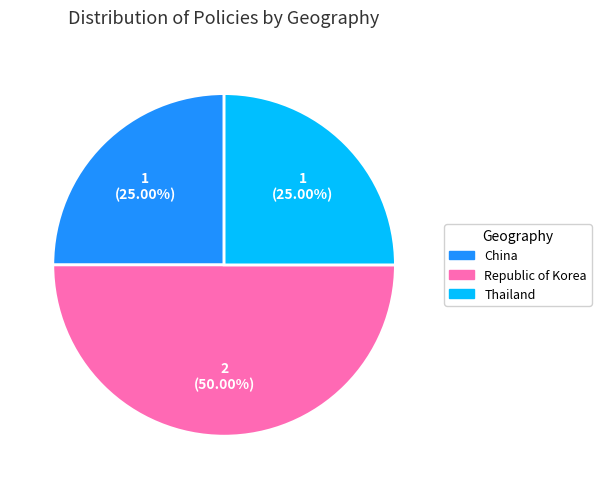

To the nearest percent, what is the average slice percentage?

33%